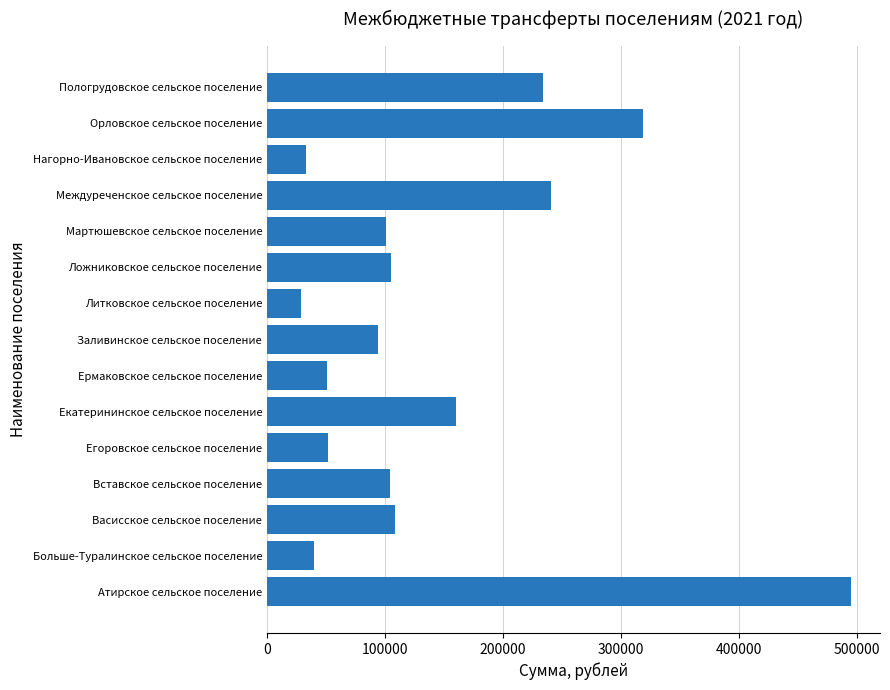

What is the minimum value shown in the chart?

28932.8